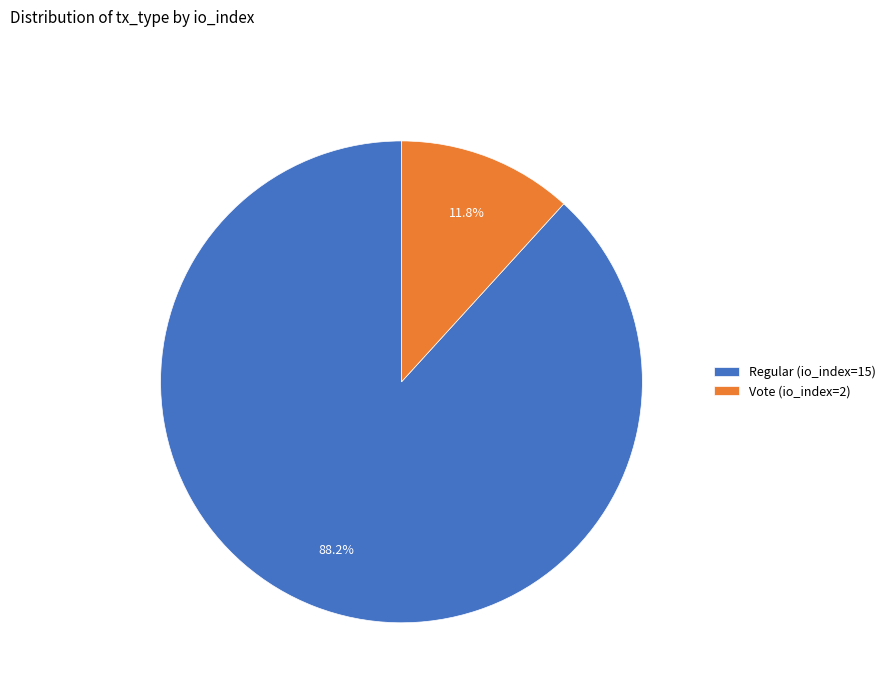

Between Vote (io_index=2) and Regular (io_index=15), which is larger?

Regular (io_index=15)